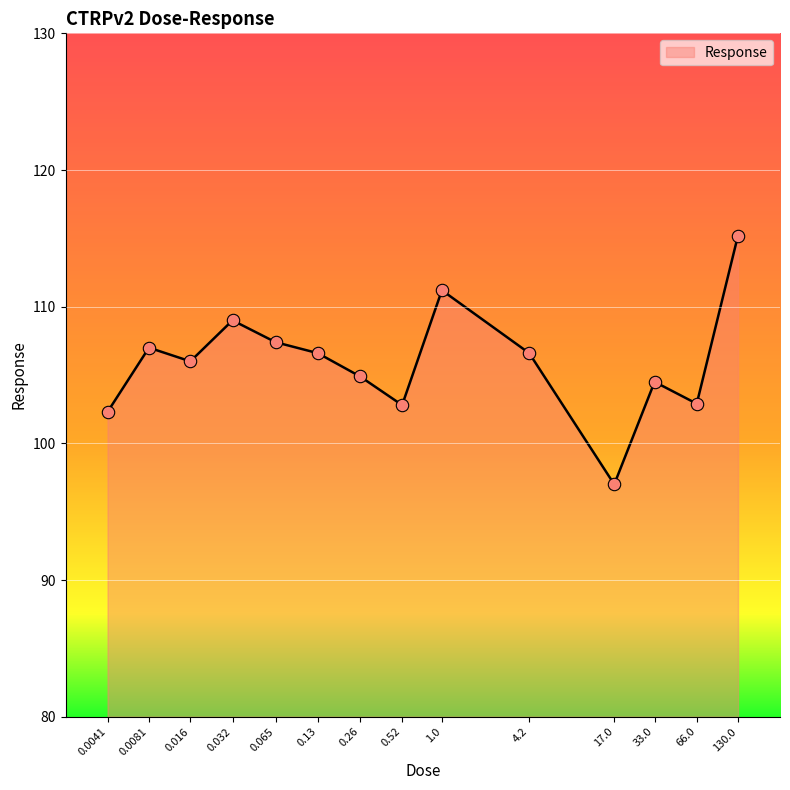

Between 130.0 and 0.0081, which is larger?

130.0